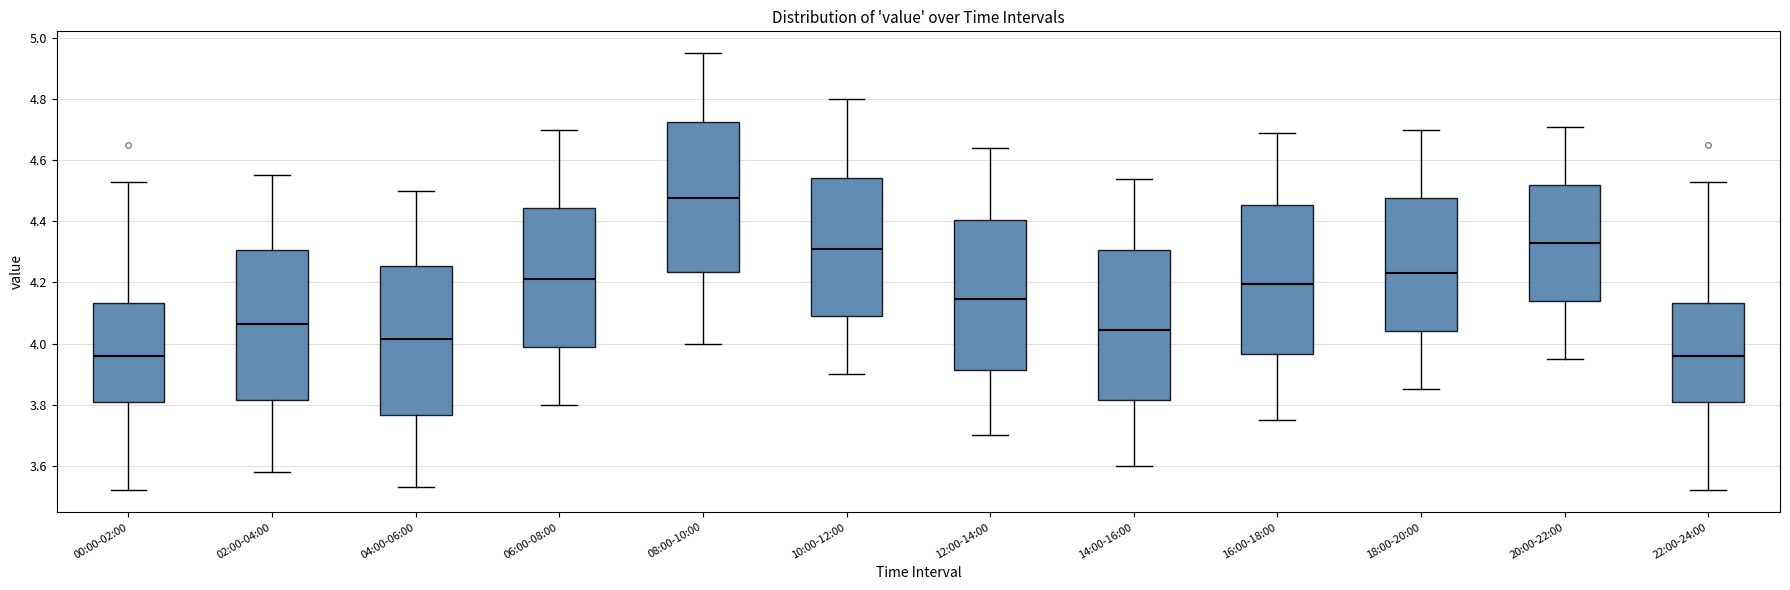

Reading left to right, transcribe this box plot: for each box, give where its median line is, the range the box spans, and where its two whiskers end, as read against the y-axis. The values are not printed on the chart, so give them approximately, as read against the axis.

00:00-02:00: median 3.96, box 3.82 to 4.14, whiskers 3.52 to 4.54
02:00-04:00: median 4.06, box 3.82 to 4.30, whiskers 3.58 to 4.56
04:00-06:00: median 4.02, box 3.76 to 4.26, whiskers 3.54 to 4.50
06:00-08:00: median 4.22, box 4.00 to 4.44, whiskers 3.80 to 4.70
08:00-10:00: median 4.48, box 4.24 to 4.72, whiskers 4.00 to 4.96
10:00-12:00: median 4.32, box 4.10 to 4.54, whiskers 3.90 to 4.80
12:00-14:00: median 4.14, box 3.92 to 4.40, whiskers 3.70 to 4.64
14:00-16:00: median 4.04, box 3.82 to 4.30, whiskers 3.60 to 4.54
16:00-18:00: median 4.20, box 3.96 to 4.46, whiskers 3.76 to 4.70
18:00-20:00: median 4.24, box 4.04 to 4.48, whiskers 3.86 to 4.70
20:00-22:00: median 4.34, box 4.14 to 4.52, whiskers 3.96 to 4.72
22:00-24:00: median 3.96, box 3.82 to 4.14, whiskers 3.52 to 4.54